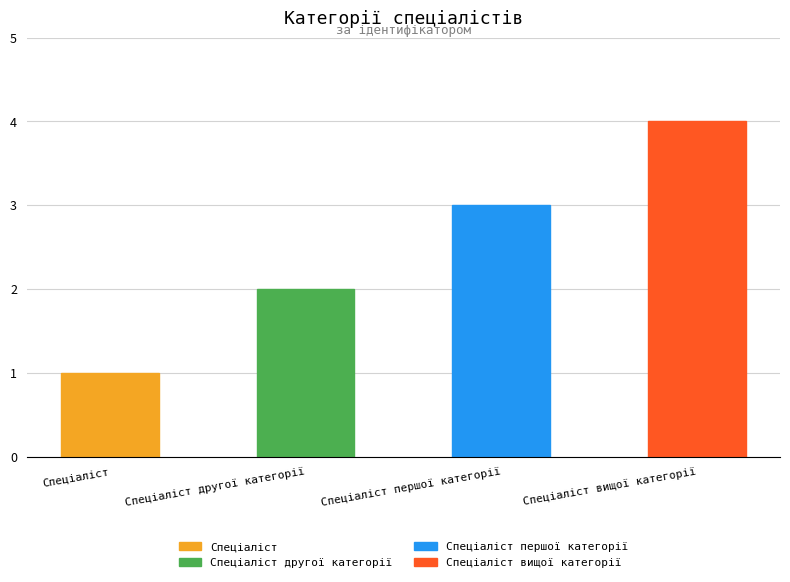

Which category has the highest value across all series?

Спеціаліст вищої категорії